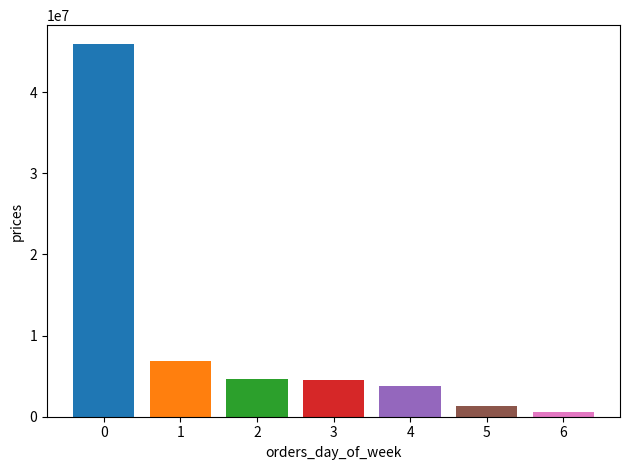

What is the greatest value displayed?

45947939.7